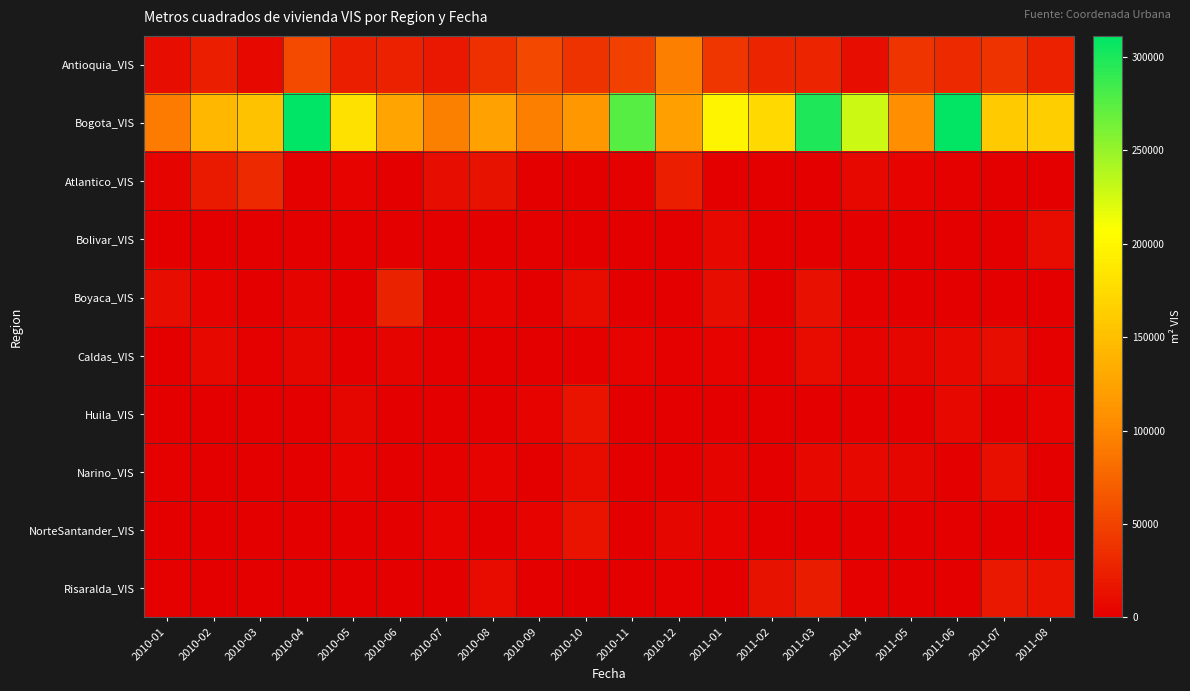

How many series are shown in this chart?

10